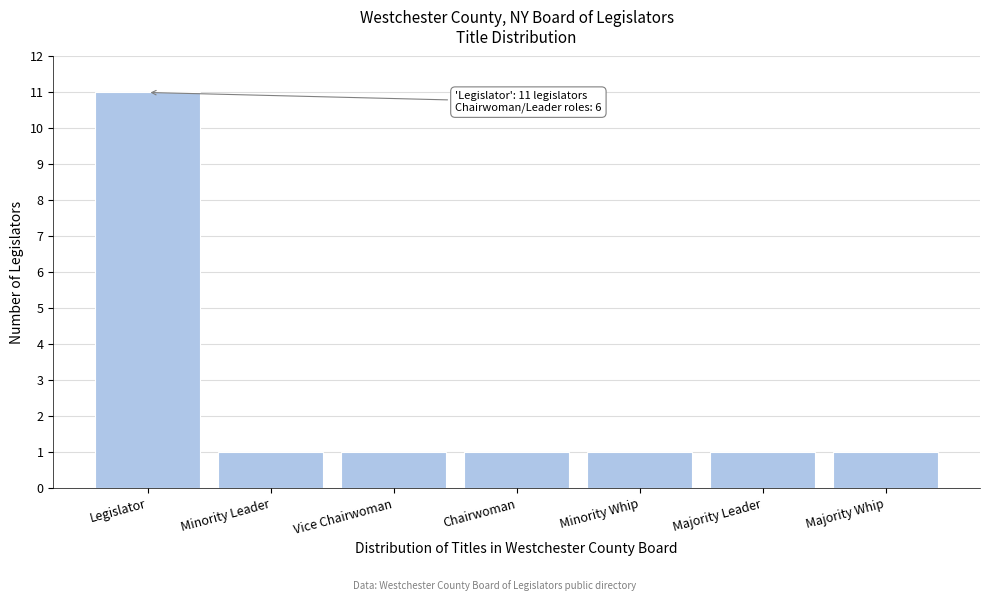

Reading left to right, transcribe all the data shown in this chart.

11	1	1	1	1	1	1